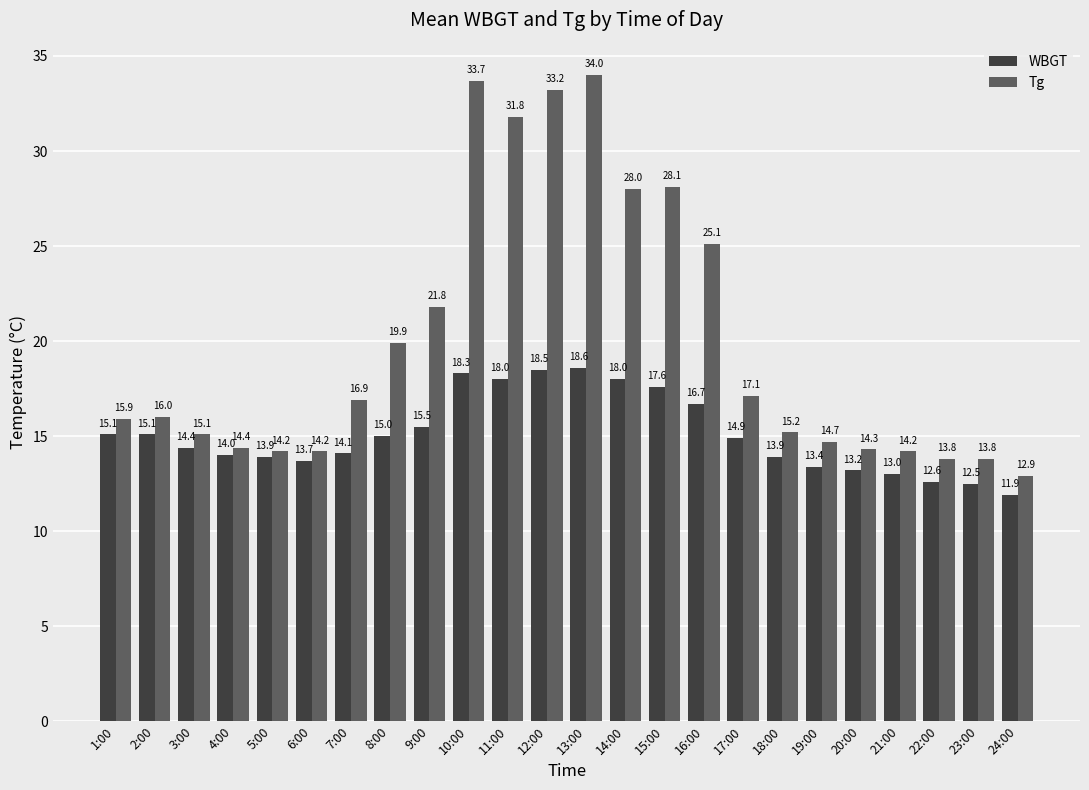

How many distinct data groups are displayed?

2